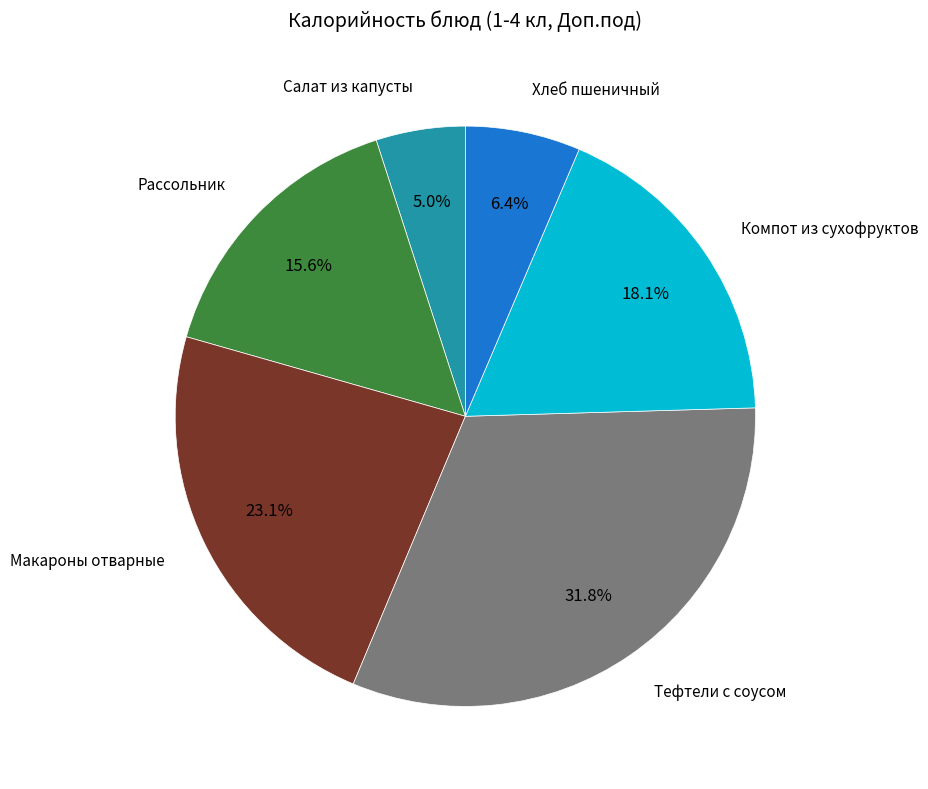

Is there any slice that represents more than half of the pie?

No